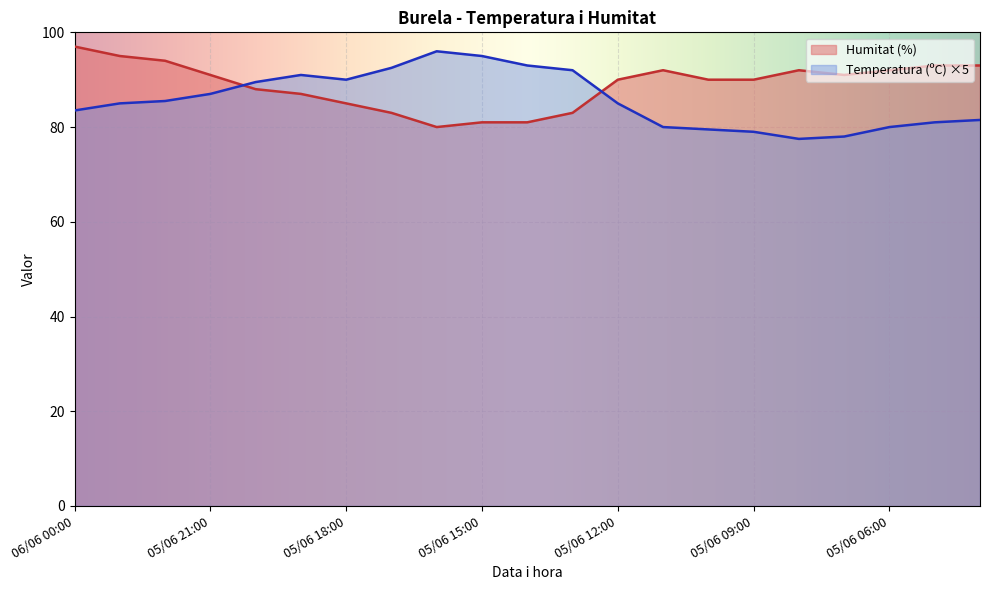

Where does the Humitat (%) series first go above 90?

06/06 00:00